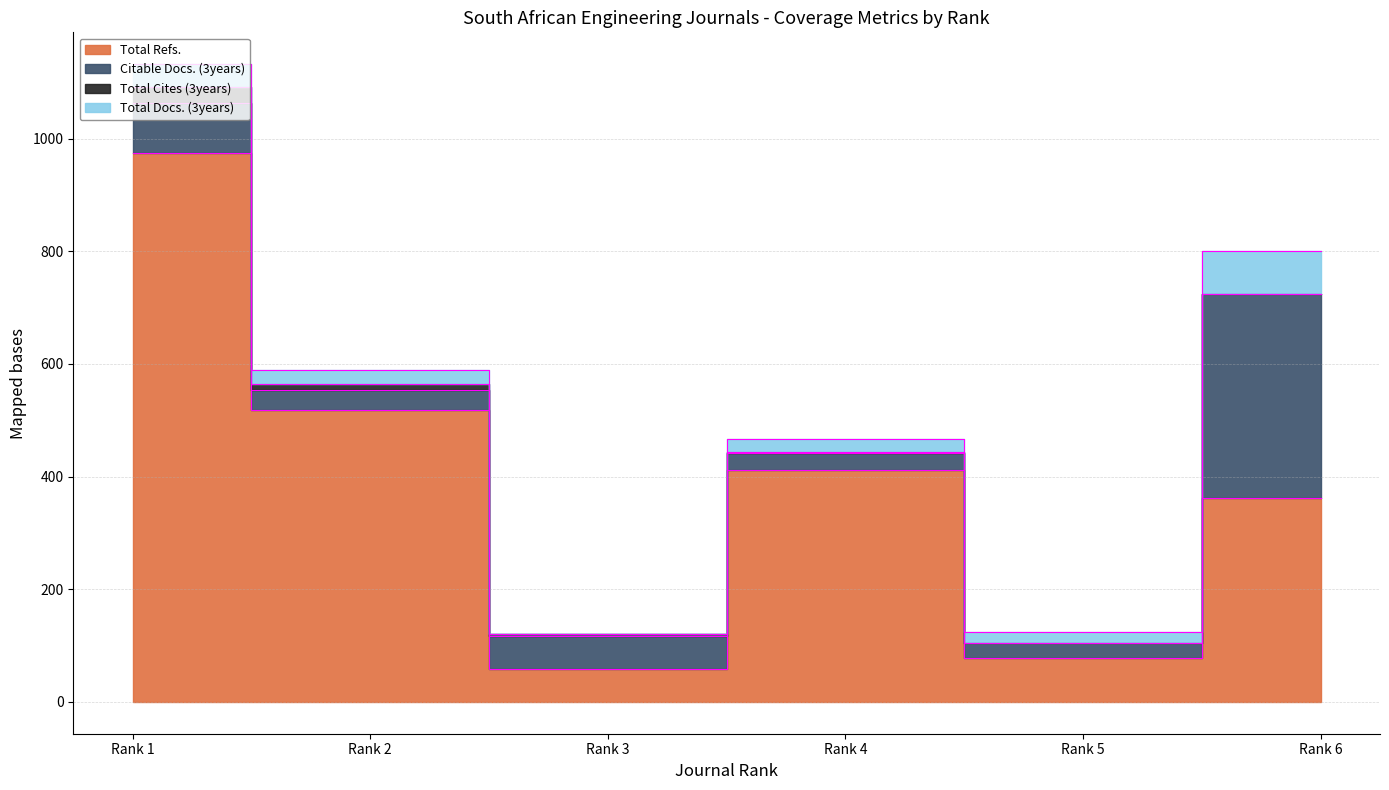

At how many categories does at least one series exceed 429?

2